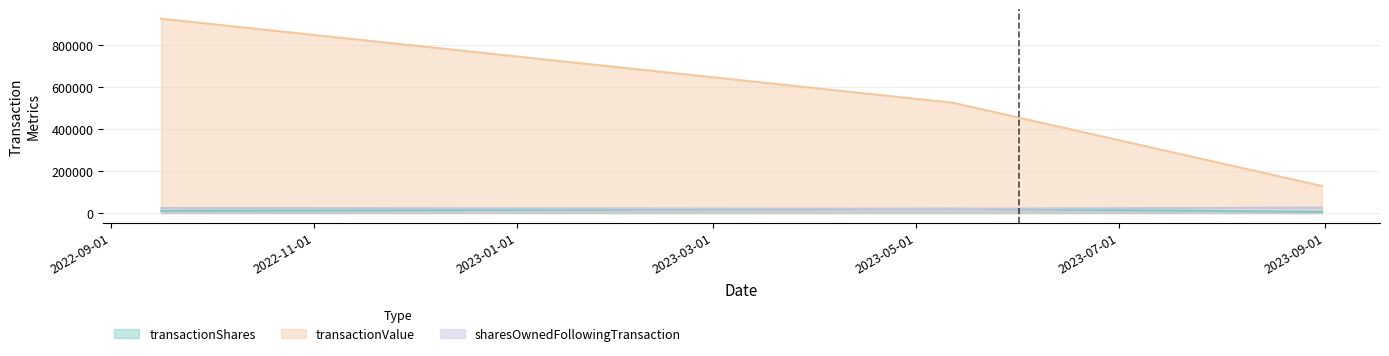

What is the approximate value of transactionValue at 2023-05-12, to the nearest 100?

525200